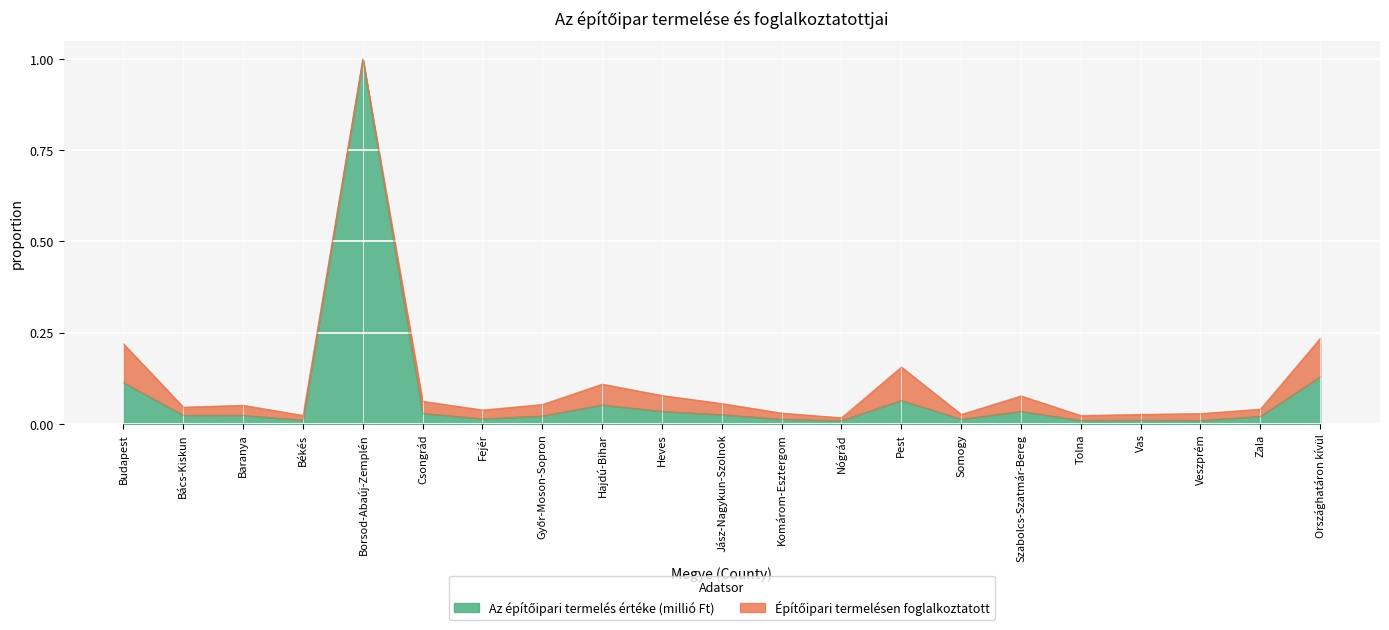

Reading left to right, list all the values displayed in this chart.

Az építőipari termelés értéke (millió Ft): 0.1	0.0	0.0	0.0	1.0	0.0	0.0	0.0	0.1	0.0	0.0	0.0	0.0	0.1	0.0	0.0	0.0	0.0	0.0	0.0	0.1
Építőipari termelésen foglalkoztatott: 0.2	0.0	0.1	0.0	1.0	0.1	0.0	0.1	0.1	0.1	0.1	0.0	0.0	0.2	0.0	0.1	0.0	0.0	0.0	0.0	0.2